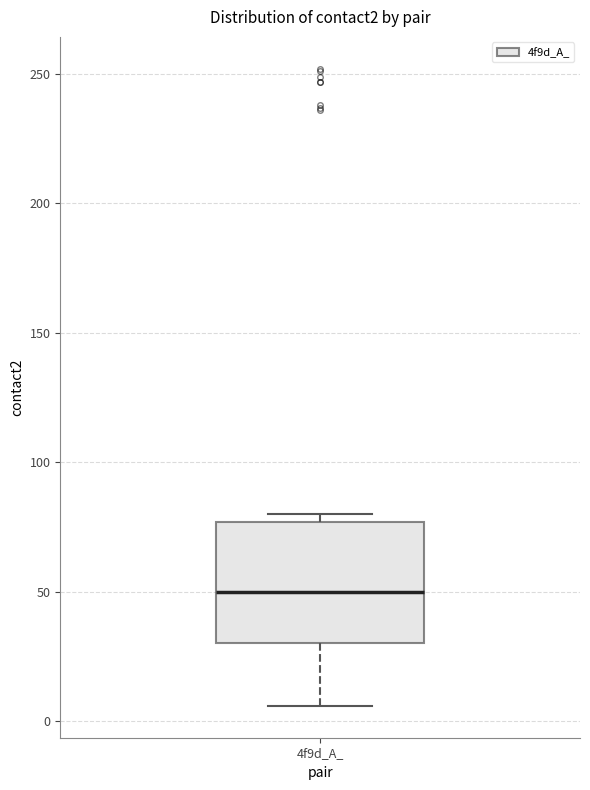

Where is the lower edge of the box for 4f9d_A_ on the y-axis? The values are not printed on the chart, so give them approximately, as read against the axis.

30